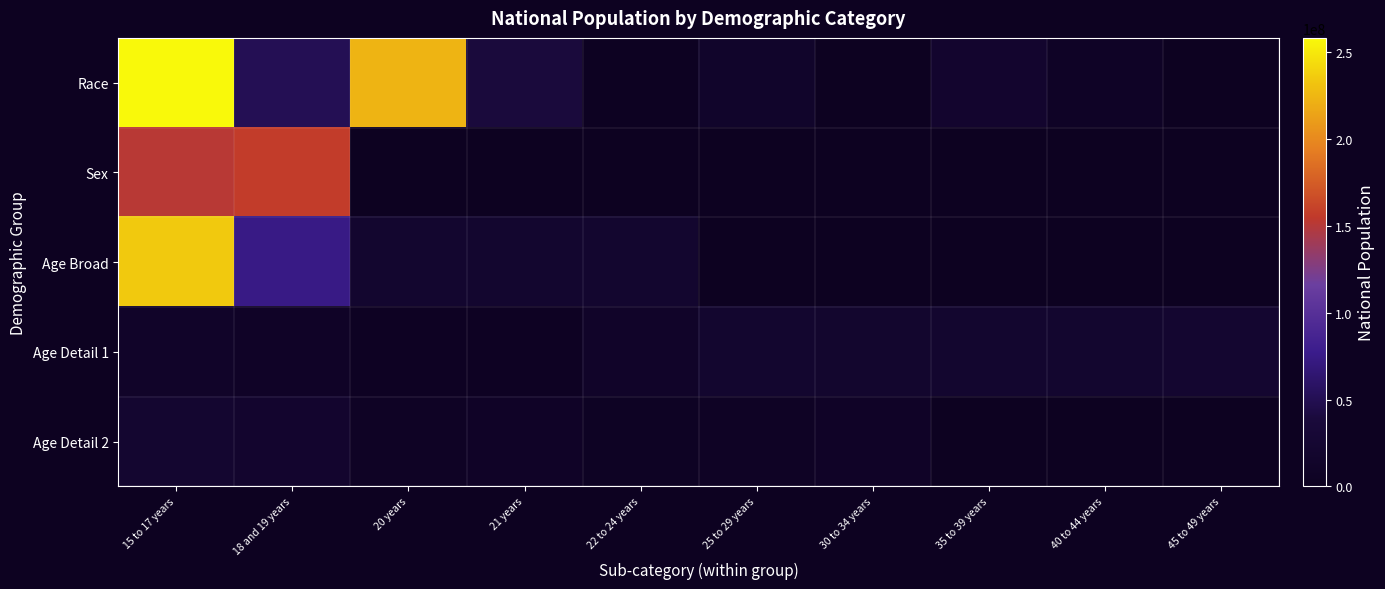

Which category has the highest value in the Age Broad series?

15 to 17 years